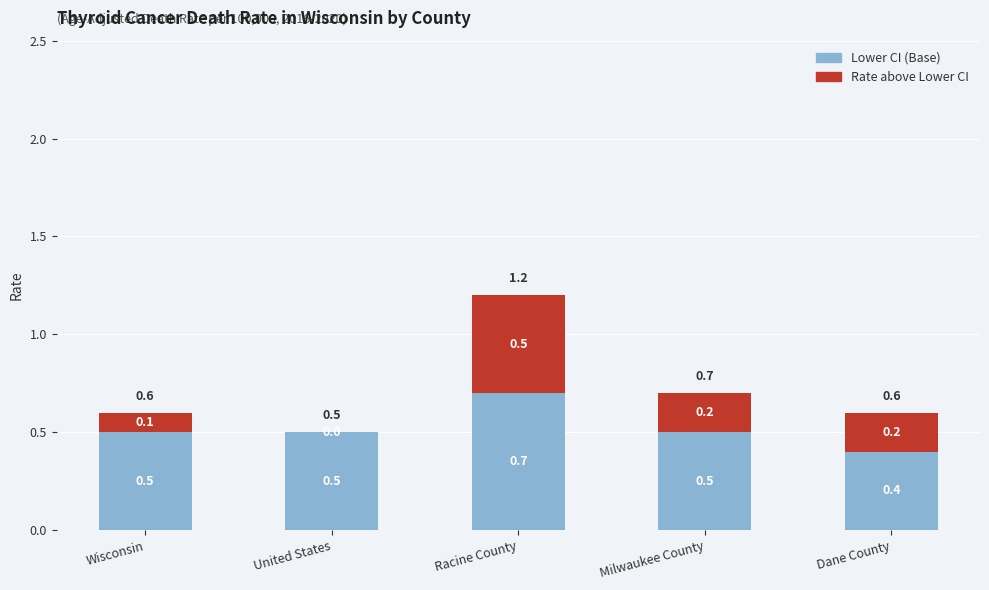

Does the chart contain stacked bars?

Yes